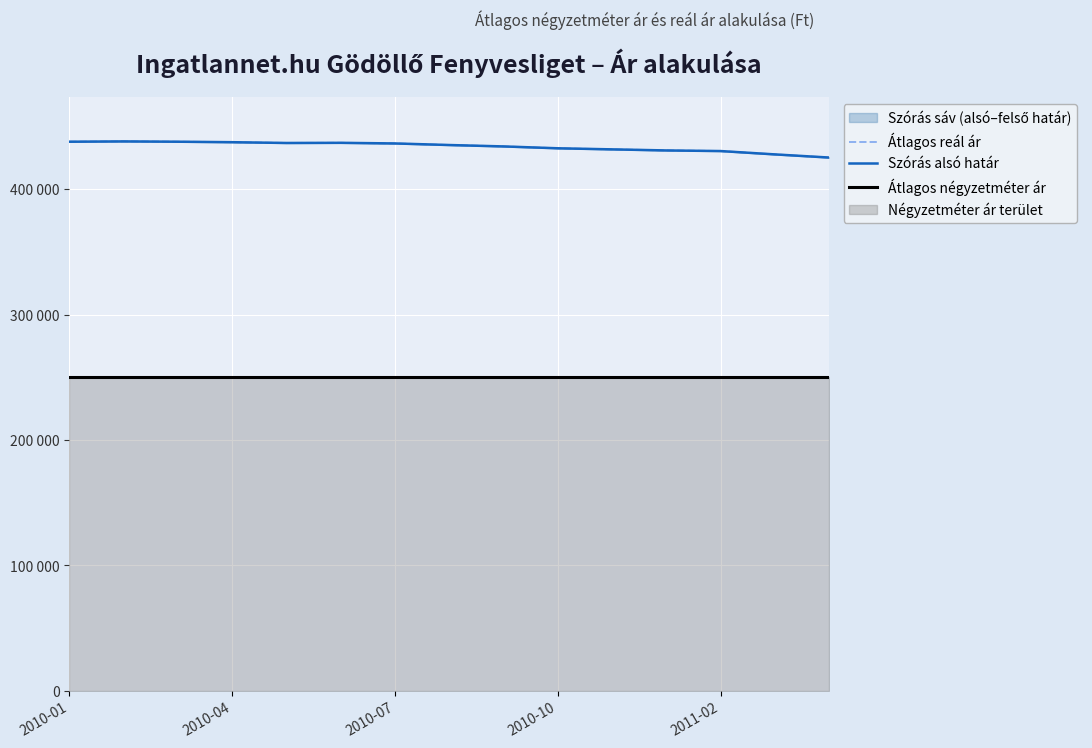

Is the value of Átlagos reál ár at 14 greater than the value of Átlagos négyzetméter ár at 6?

Yes